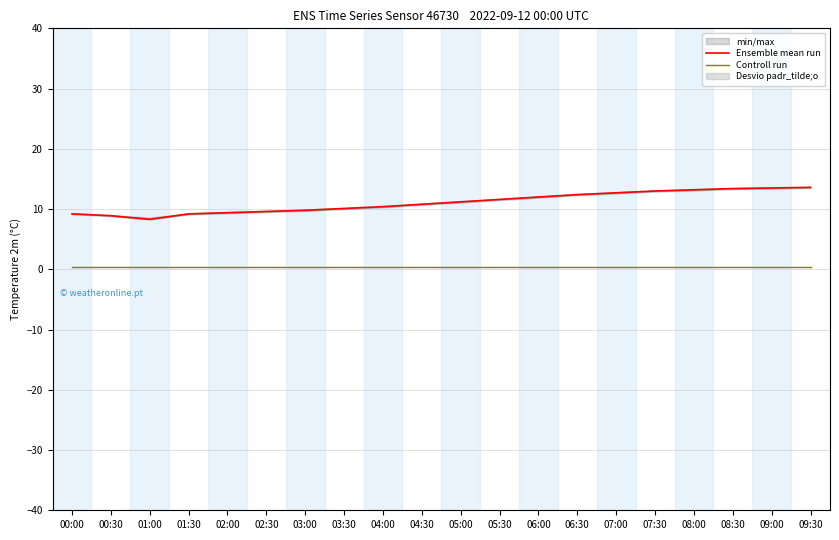

What is the difference between the maximum and second lowest values in the Ensemble mean run series?

4.7